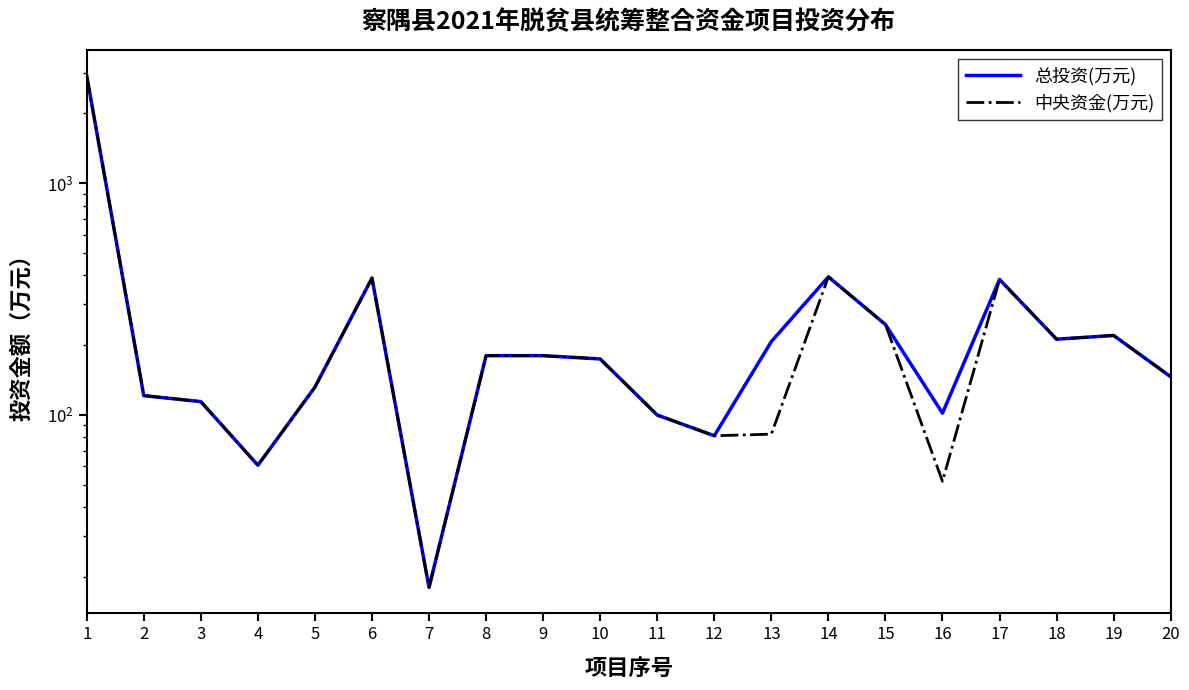

Is it true that 总投资(万元) equals 69.6 at 16?

False